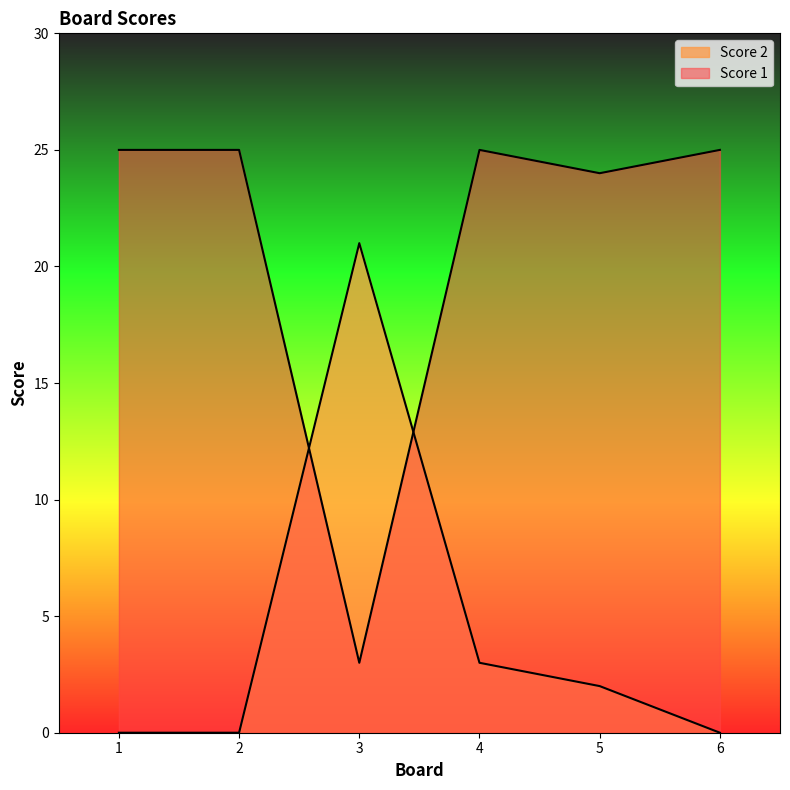

True or false: Score 1 has more than 2 interior local peaks.

False